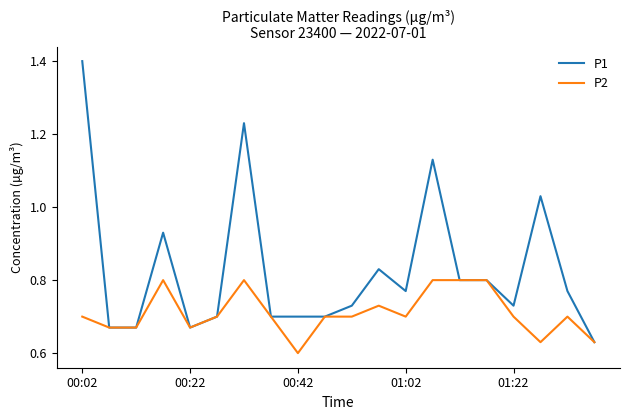

Is this an area chart (filled region under the line)?

No